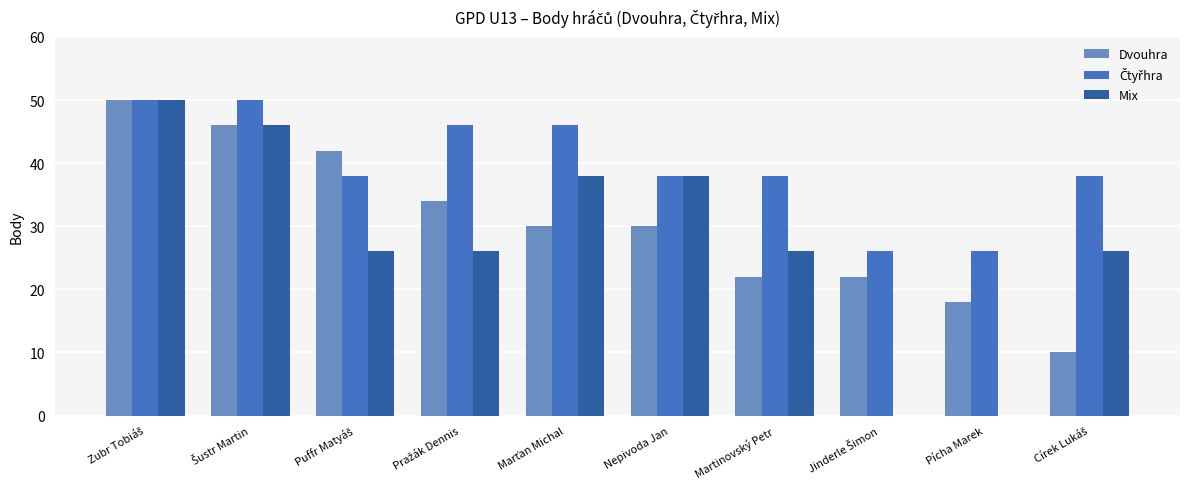

What is the sum of all Dvouhra values?

304